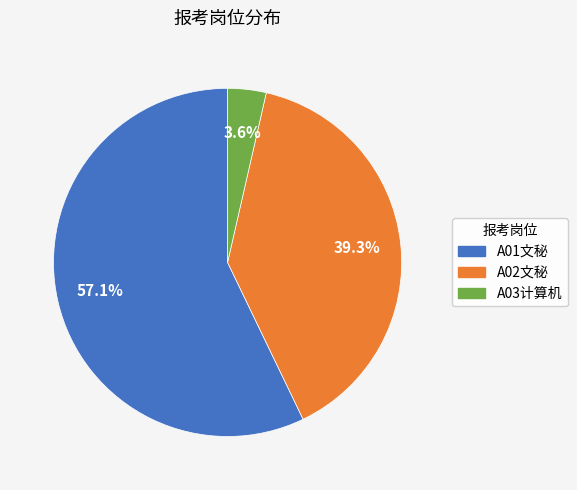

To the nearest percent, what percentage of the pie is A02文秘?

39%